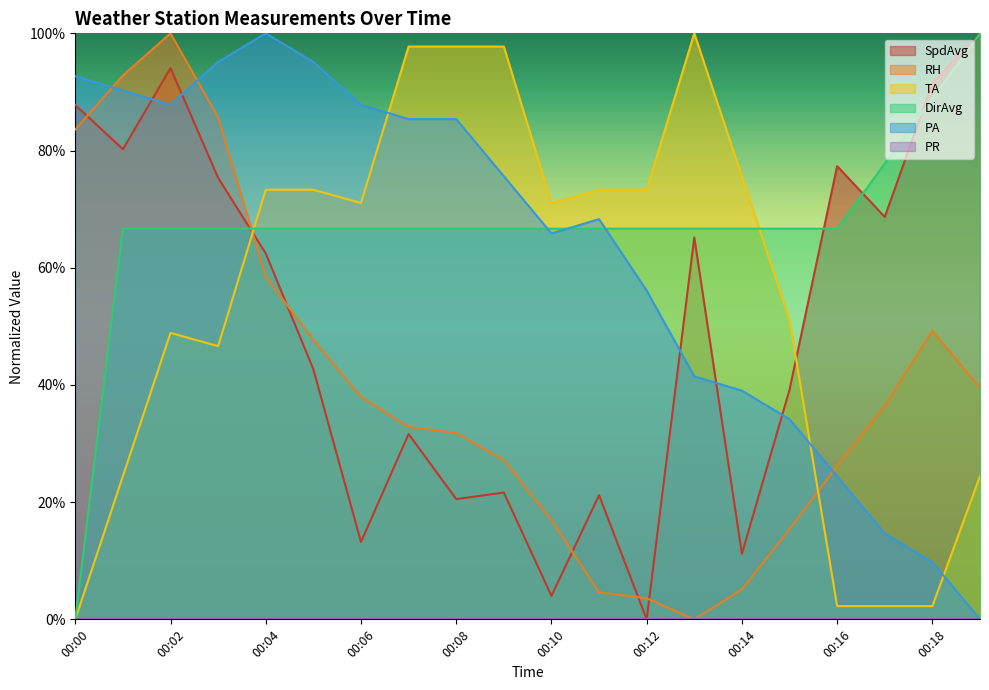

Is it true that SpdAvg equals 0.2 at 00:08?

True